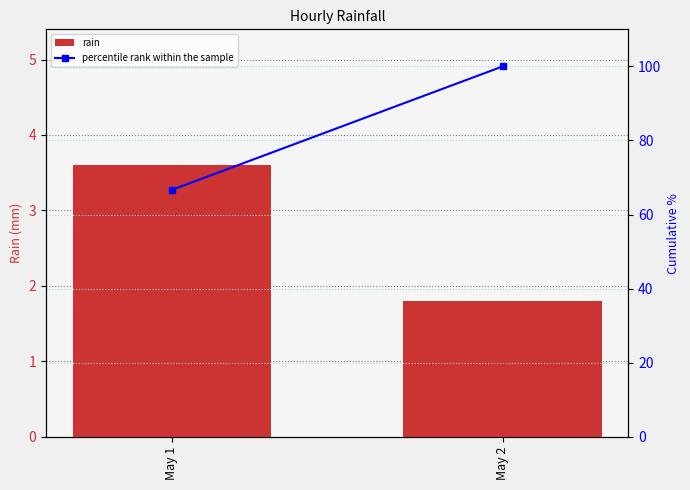

Are the bars grouped side by side (vs. stacked)?

Yes